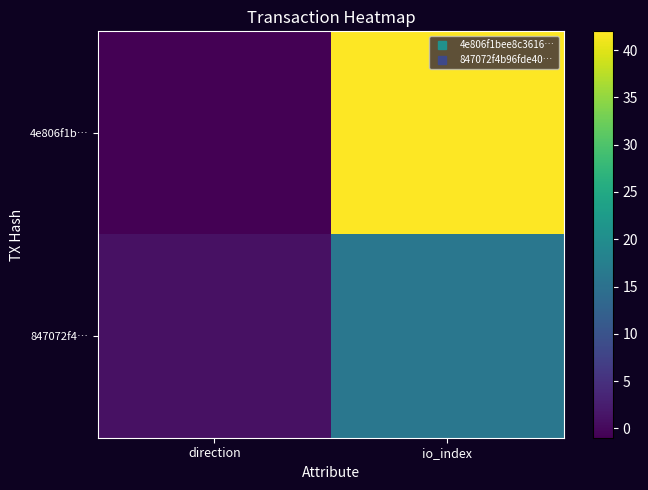

Reading left to right, list all the values displayed in this chart.

4e806f1b…: direction=-1	io_index=42
847072f4…: direction=1	io_index=16